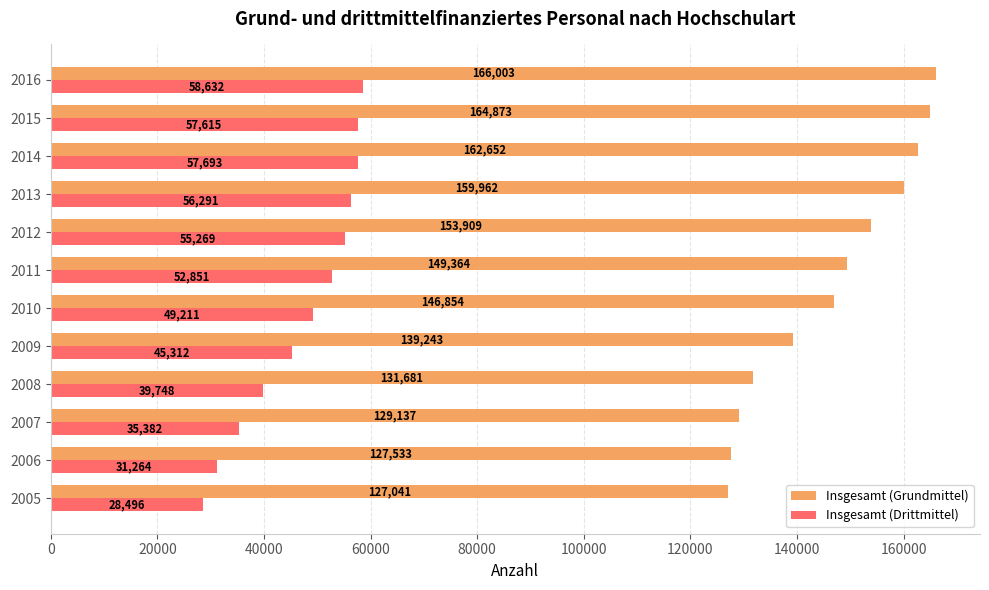

Read the Insgesamt (Drittmittel) value at 2008.

39747.6